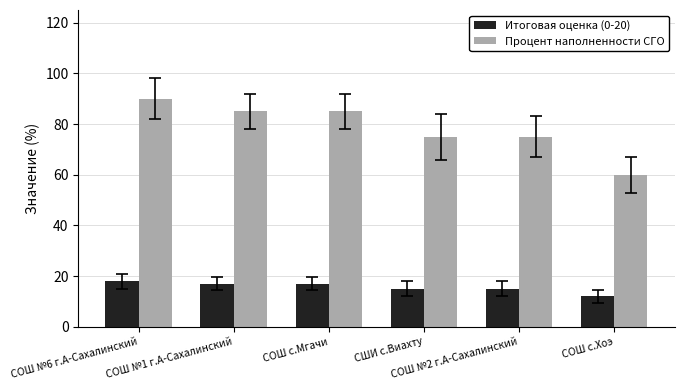

The value of Процент наполненности СГО at СОШ №1 г.А-Сахалинский is 114. True or false?

False